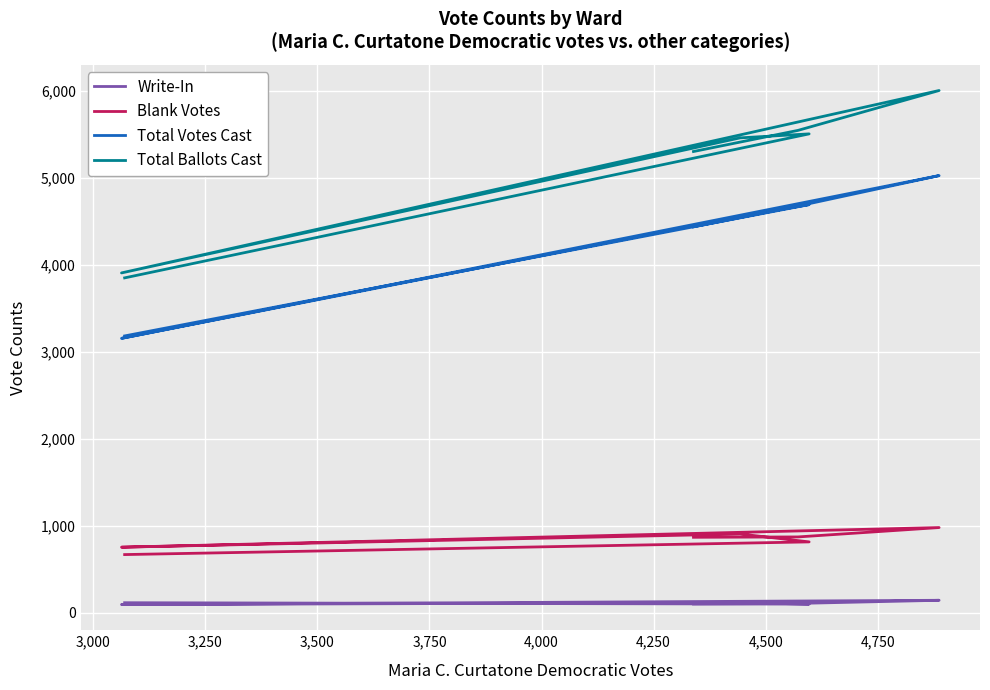

What is the difference between the maximum and minimum values in the Total Ballots Cast series?

2156